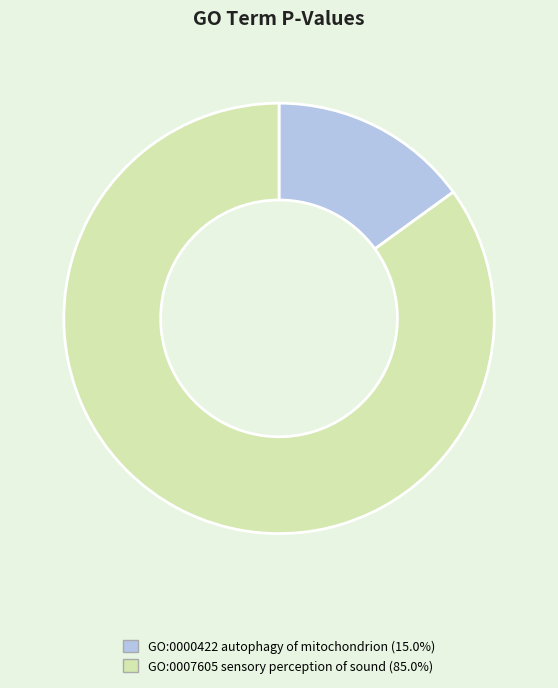

Rank the categories by value from highest to lowest.

GO:0007605, GO:0000422